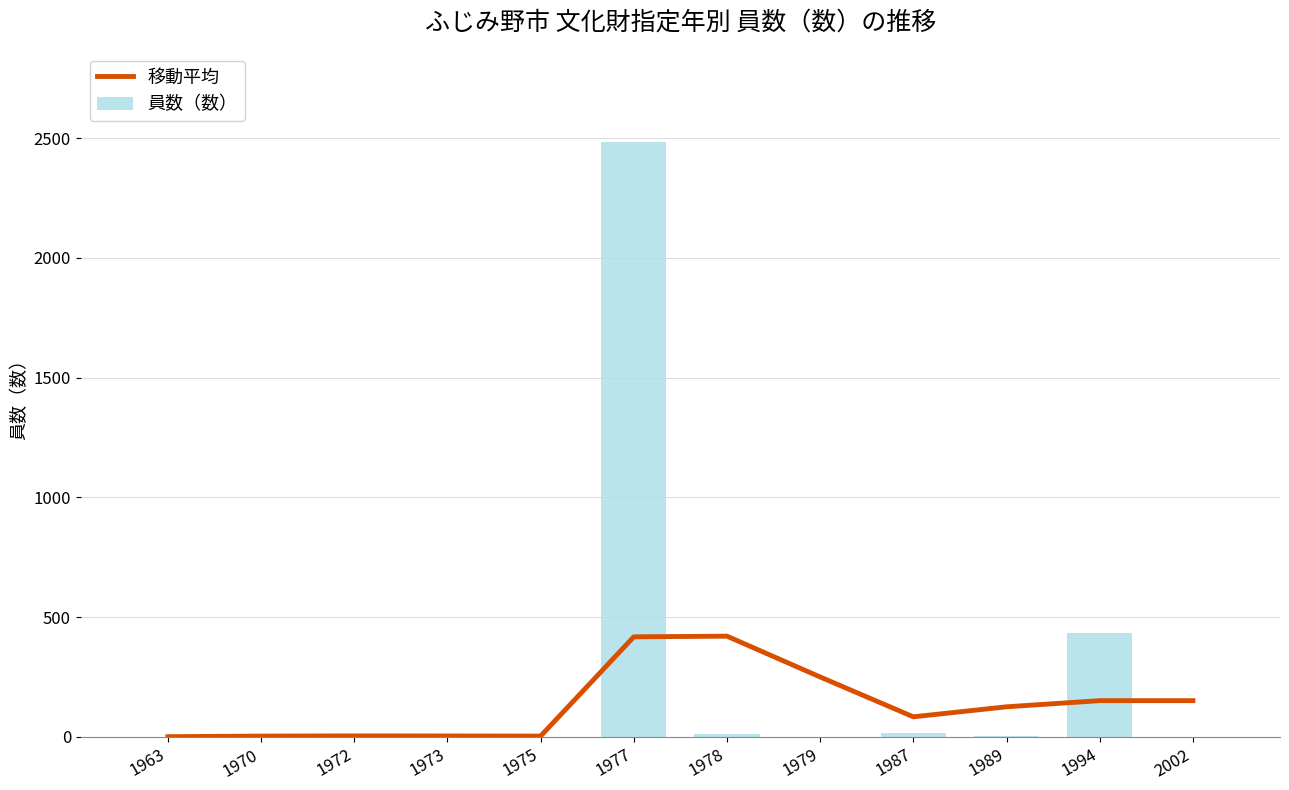

What is the difference between the highest and lowest values at 1989?

121.8